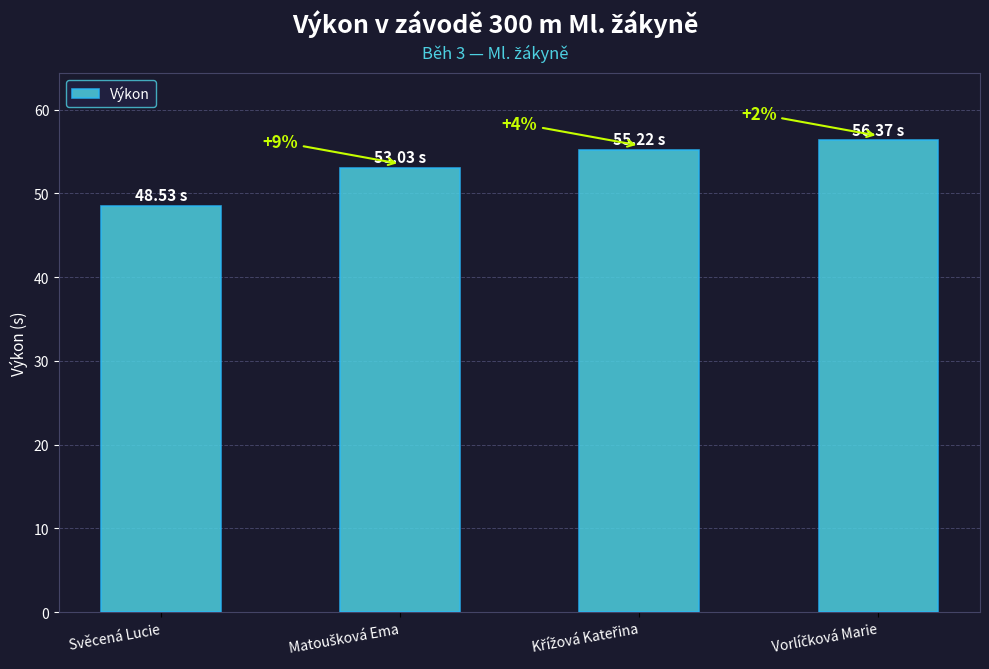

Are the bars horizontal?

No